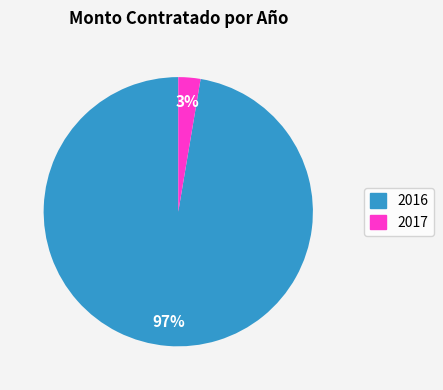

Which has a higher value, 2016 or 2017?

2016